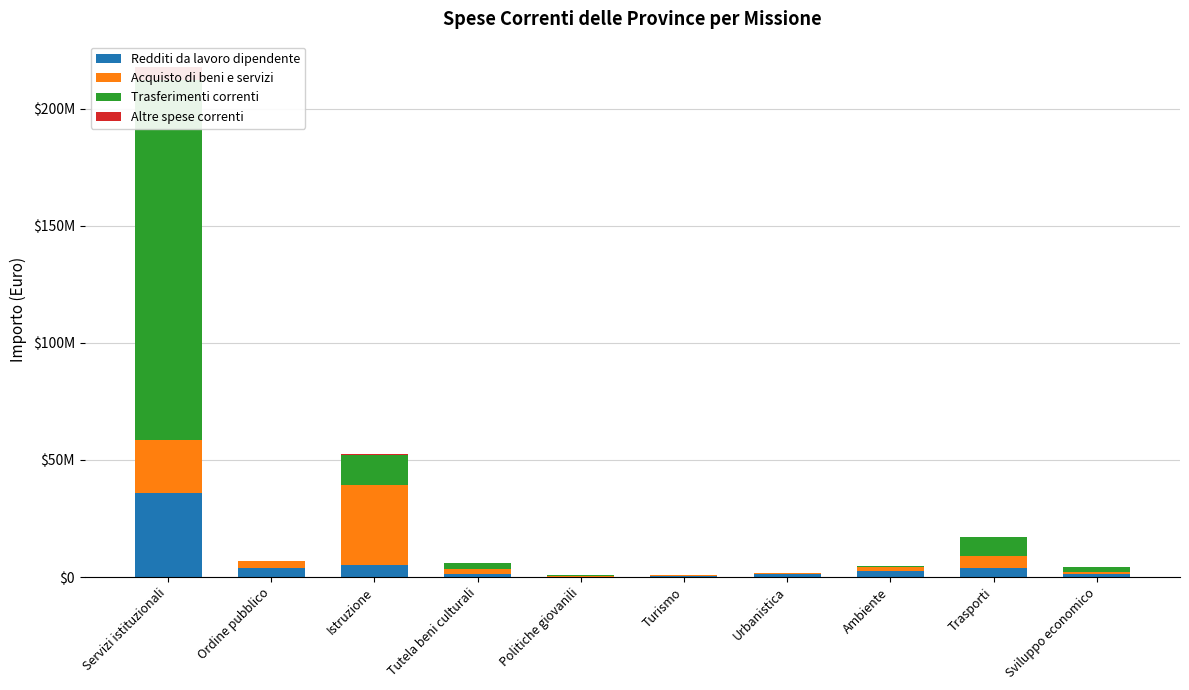

How many values in the Altre spese correnti series exceed 50500?

5